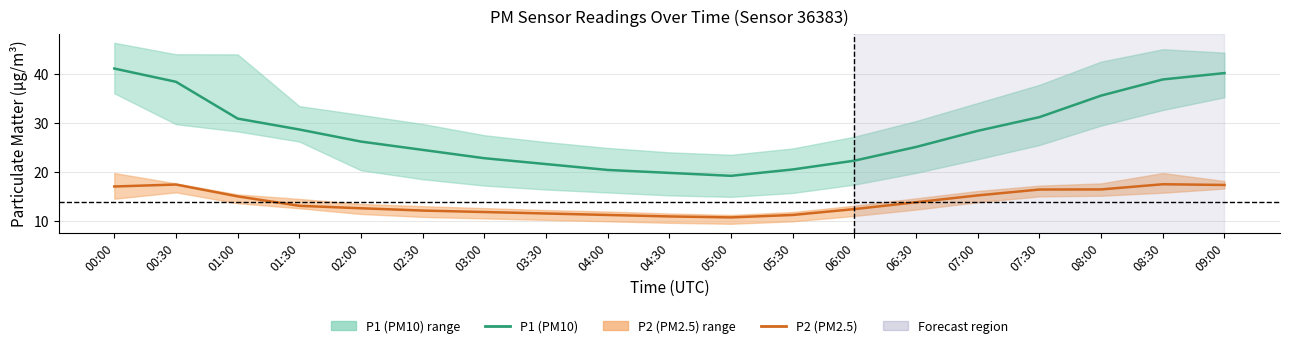

Rank the categories by P1 (PM10) value from highest to lowest.

00:00, 09:00, 08:30, 00:30, 08:00, 07:30, 01:00, 01:30, 07:00, 02:00, 06:30, 02:30, 03:00, 06:00, 03:30, 05:30, 04:00, 04:30, 05:00